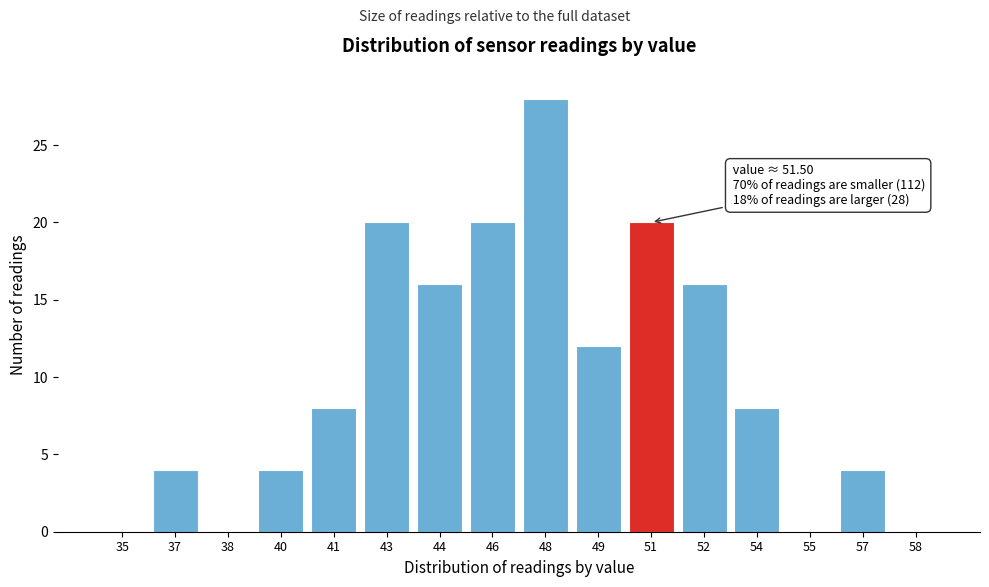

Reading left to right, list all the values displayed in this chart.

35=0	37=4	38=0	40=4	41=8	43=20	44=16	46=20	48=28	49=12	51=20	52=16	54=8	55=0	57=4	58=0